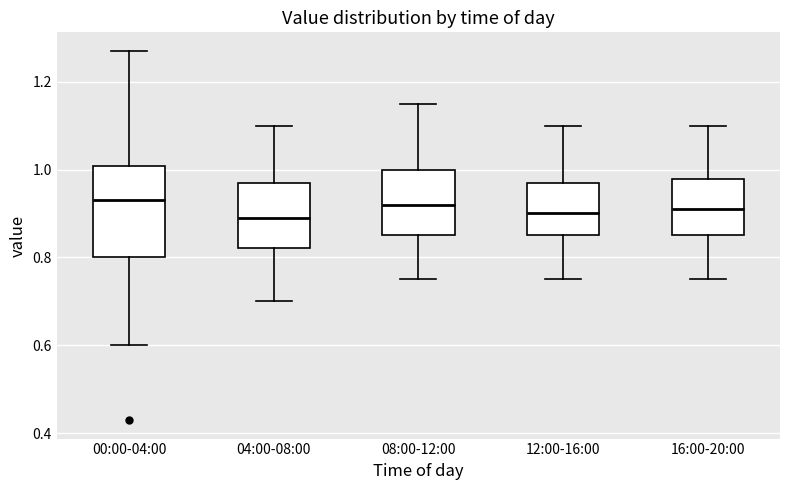

Where is the lower edge of the box for 04:00-08:00 on the y-axis? The values are not printed on the chart, so give them approximately, as read against the axis.

0.82